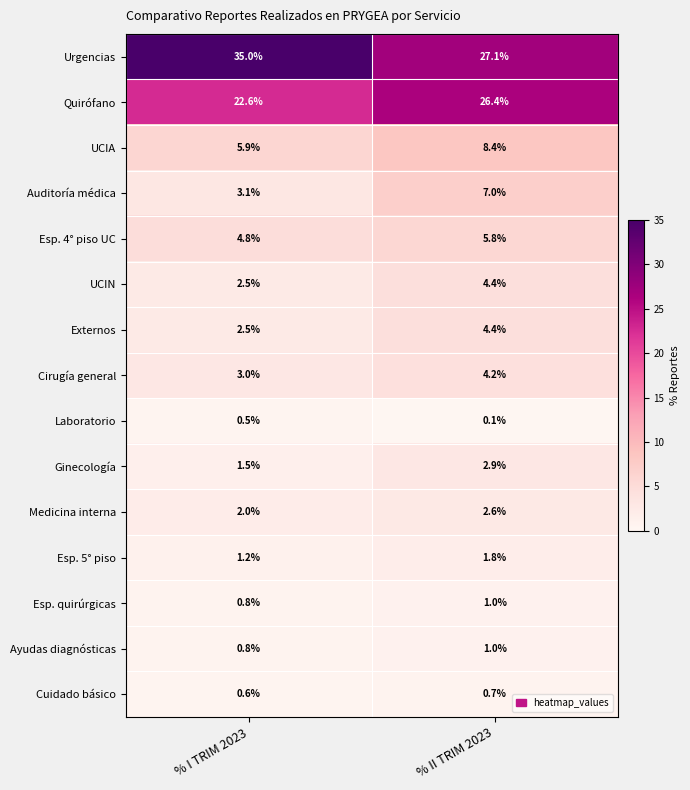

What is the spread (max minus min) of values at % I TRIM 2023?

34.5